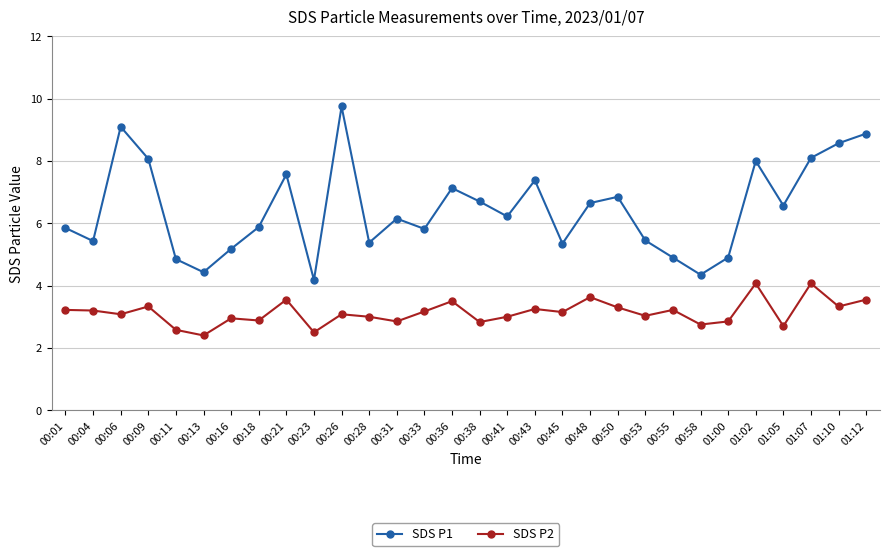

Is the value of SDS P1 at 00:04 greater than the value of SDS P2 at 00:33?

Yes